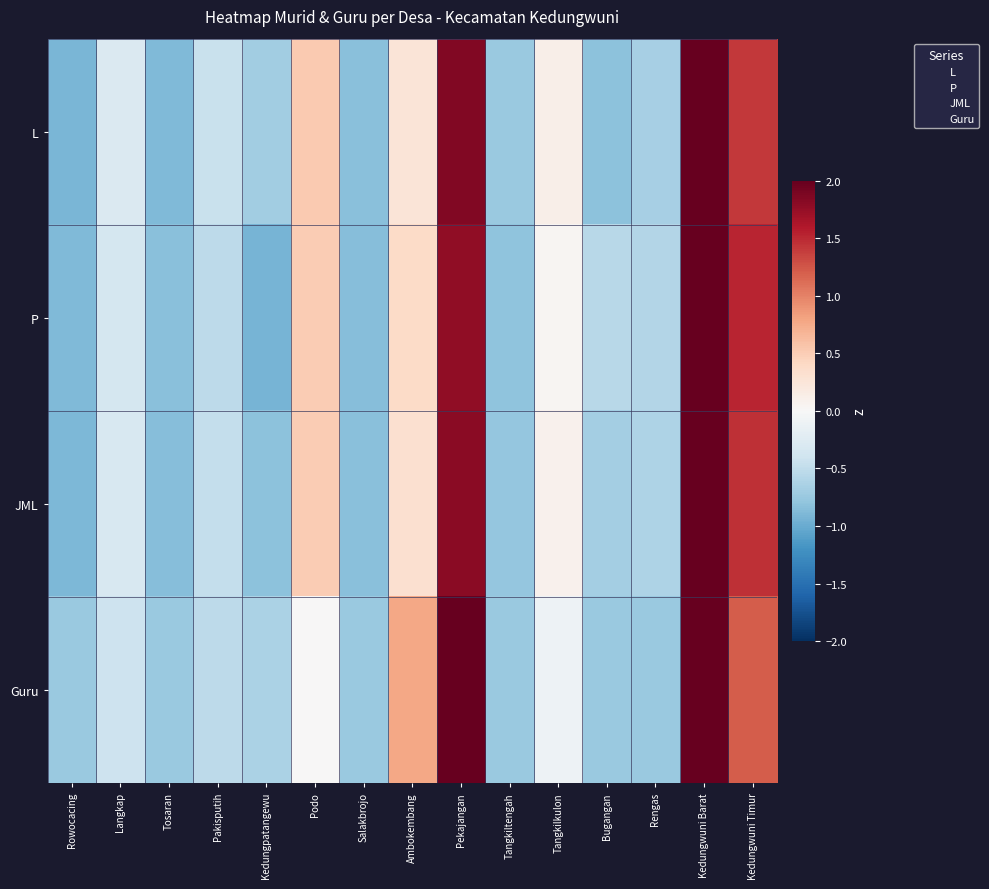

What is the spread (max minus min) of values at Podo?

0.5